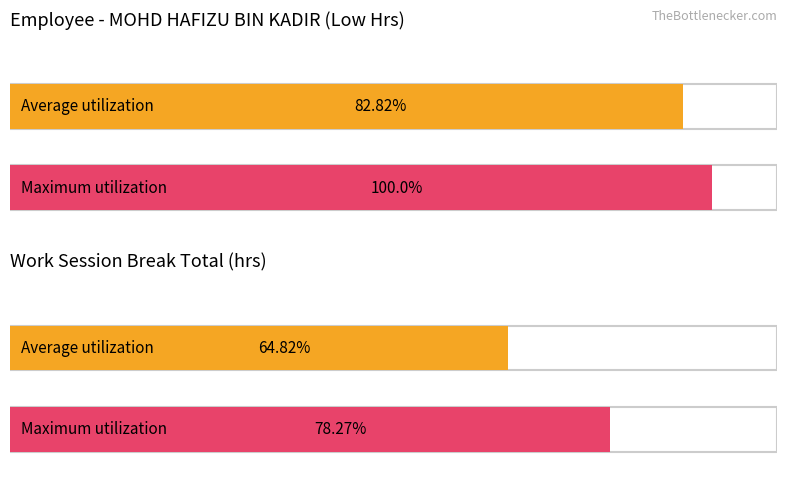

Is it true that the value at 3 is 6.4?

False